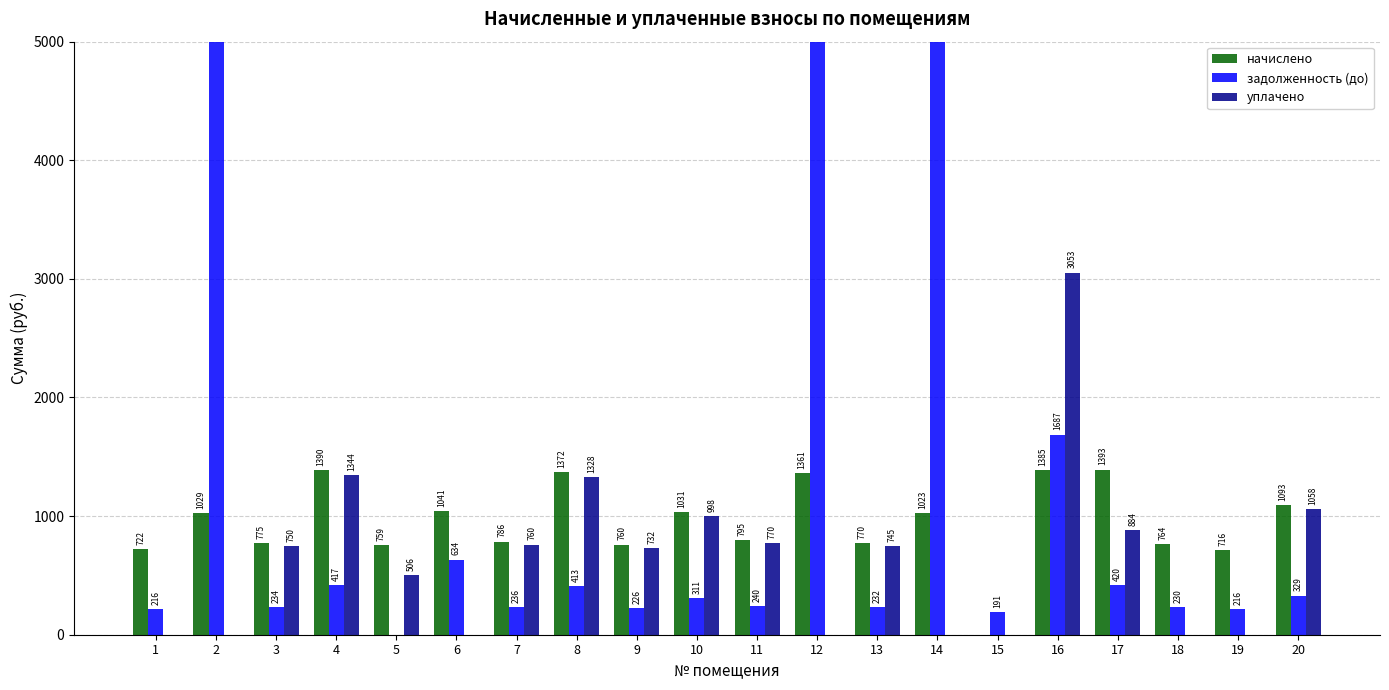

At 19, list the series in order from largest to smallest.

начислено, задолженность (до), уплачено